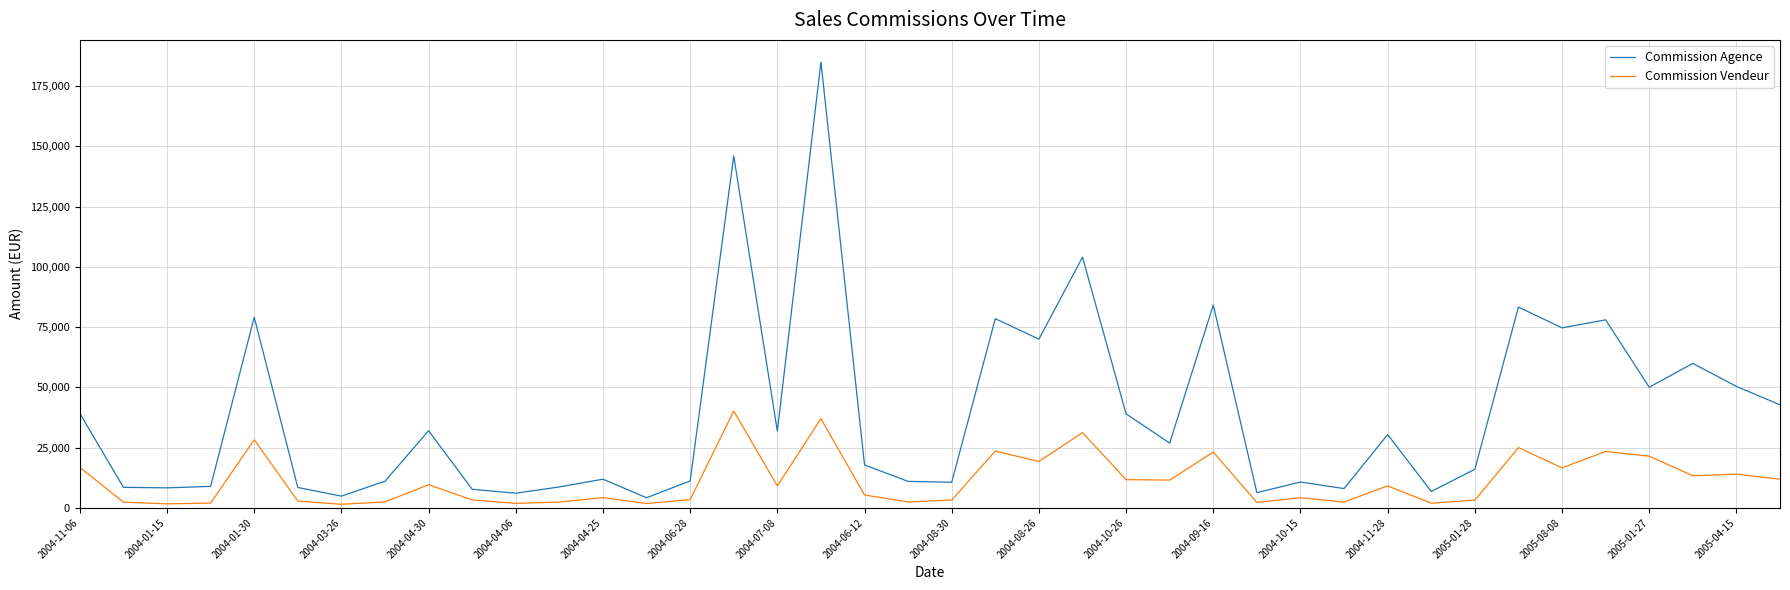

Which series has the largest total across all categories?

Commission Agence